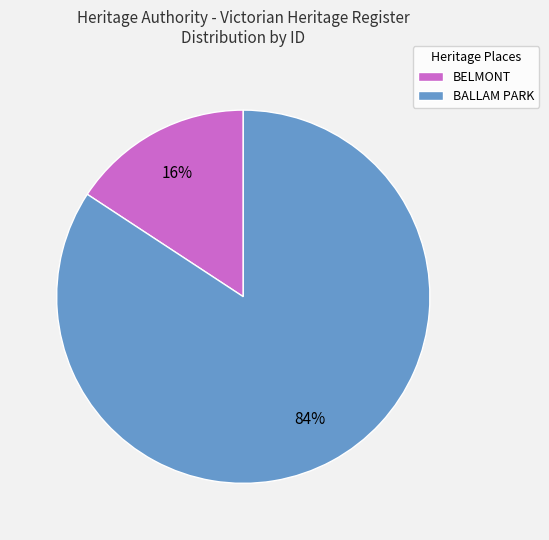

Rank the categories by value from lowest to highest.

BELMONT, BALLAM PARK